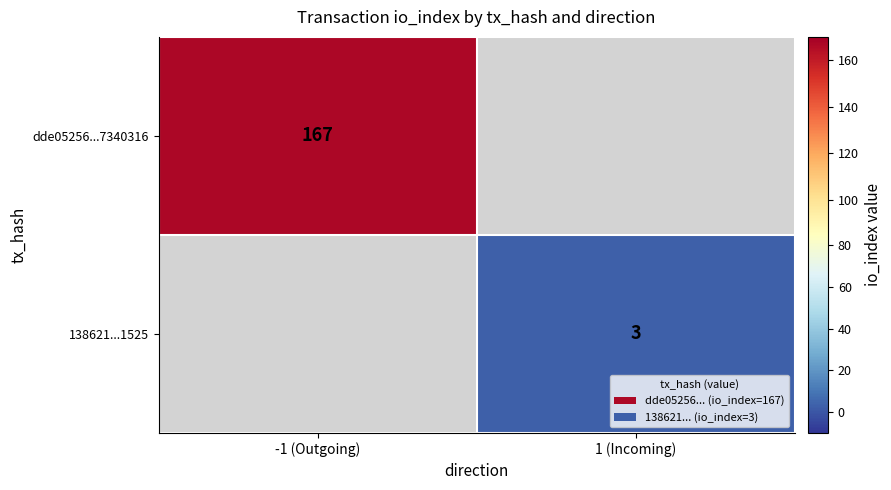

True or false: dde05256...7340316 has a value of 79.3 at -1 (Outgoing).

False